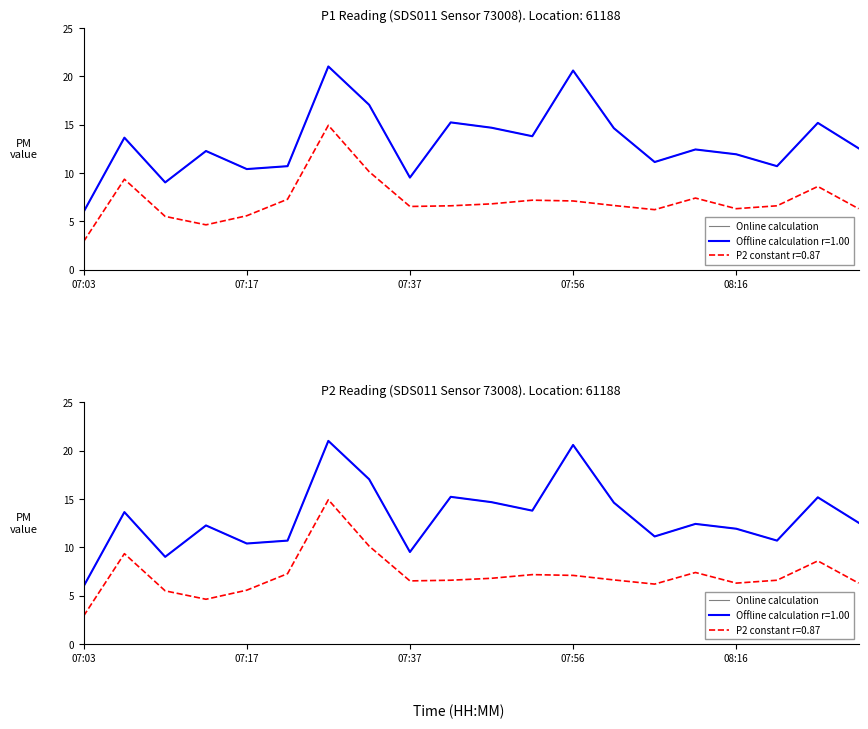

How many points are higher than both their immediate neighbors (excluding endpoints)?

7